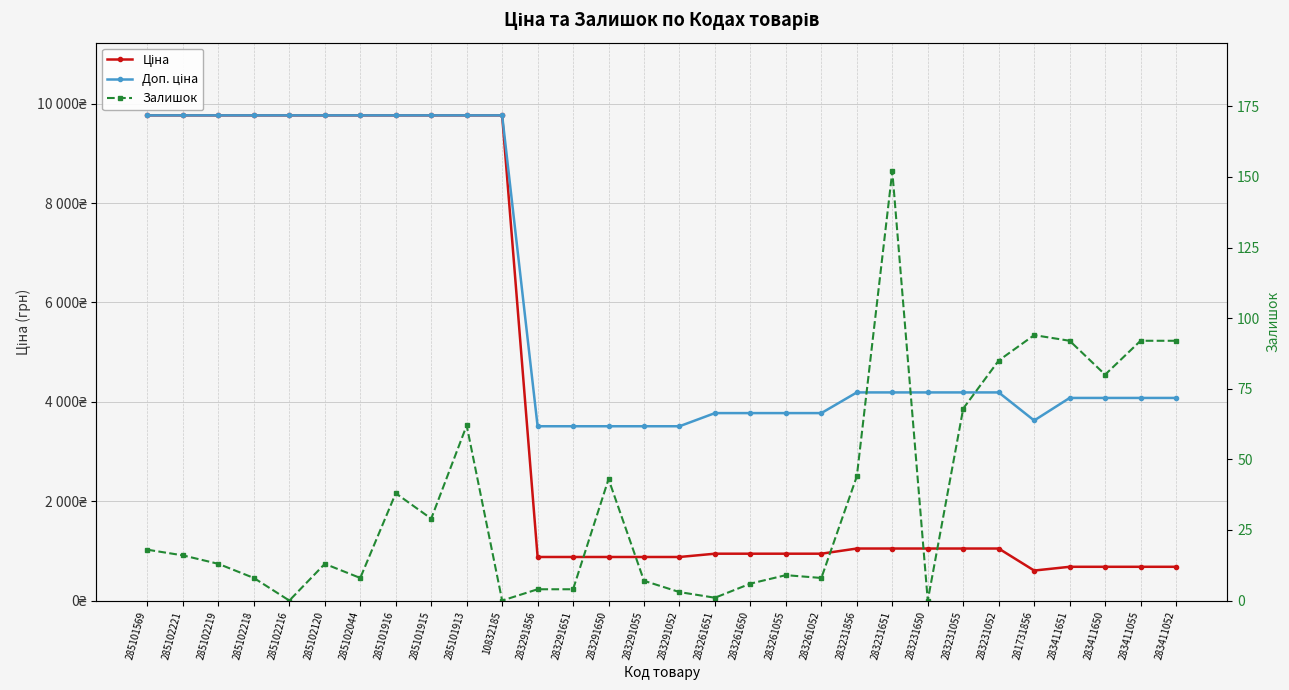

At which category does Залишок reach its first local peak?

285102120